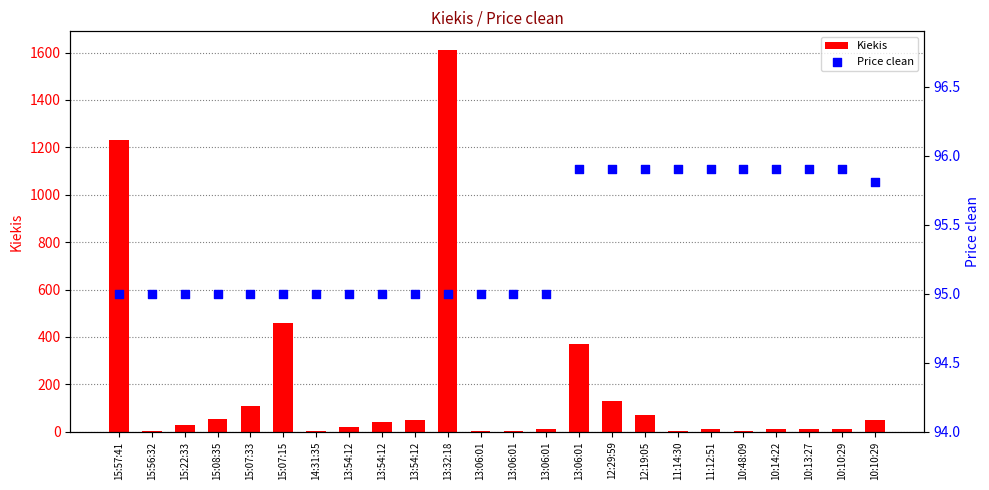

Which series has the widest spread of Y values?

Kiekis